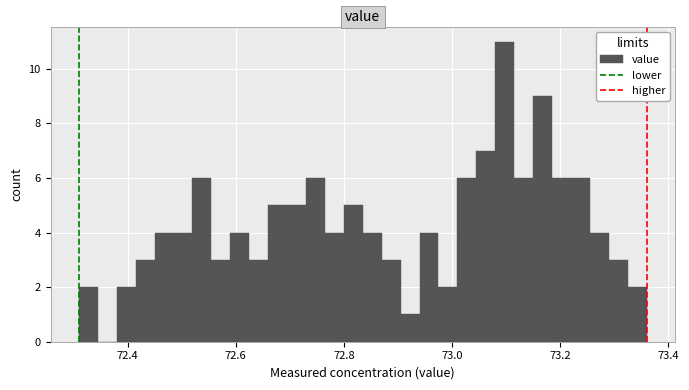

Read against the x-axis, roughly where is the centre of the tallest bar?

73.10